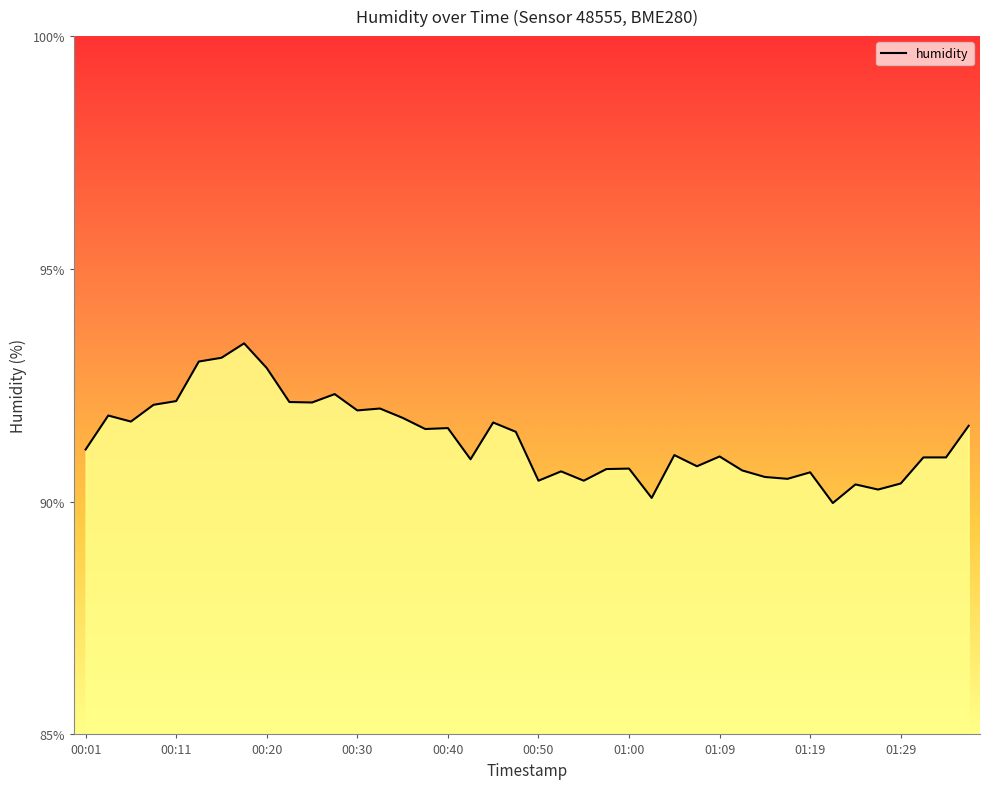

What is the greatest value displayed?

93.4